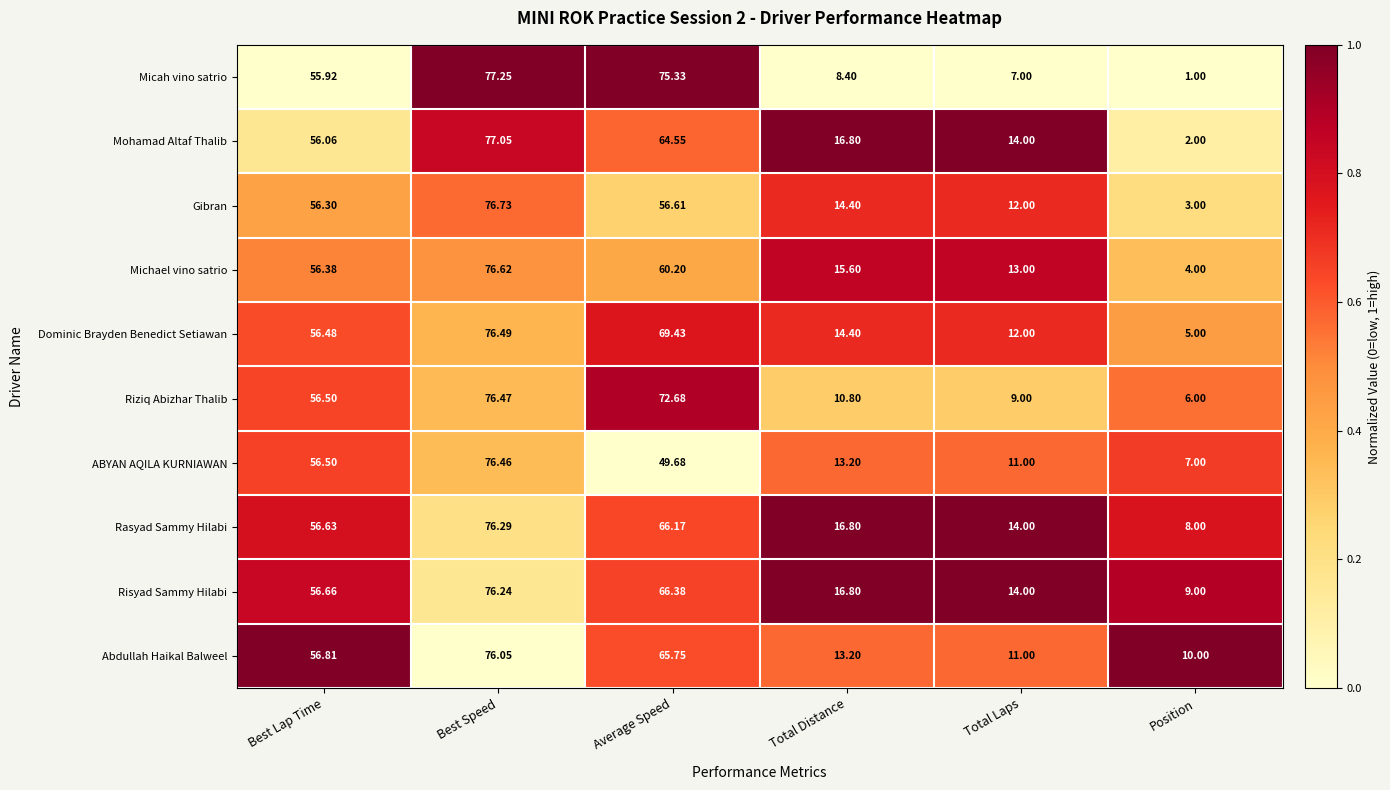

Rank the series at Position from lowest to highest value.

Micah vino satrio, Mohamad Altaf Thalib, Gibran, Michael vino satrio, Dominic Brayden Benedict Setiawan, Riziq Abizhar Thalib, ABYAN AQILA KURNIAWAN, Rasyad Sammy Hilabi, Risyad Sammy Hilabi, Abdullah Haikal Balweel